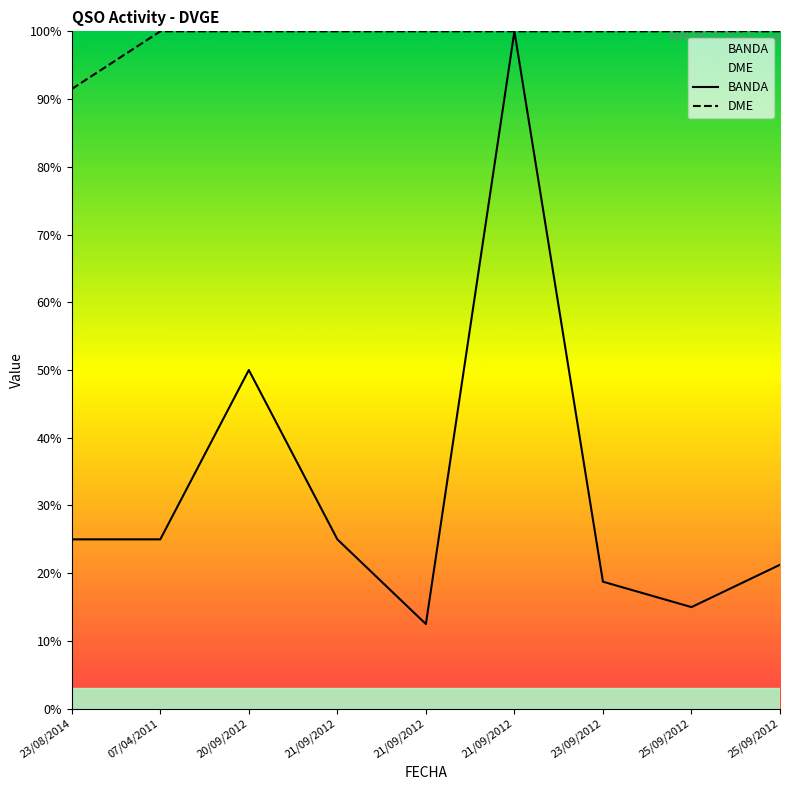

What is the value of the DME point at the 3rd from the left?

100.0